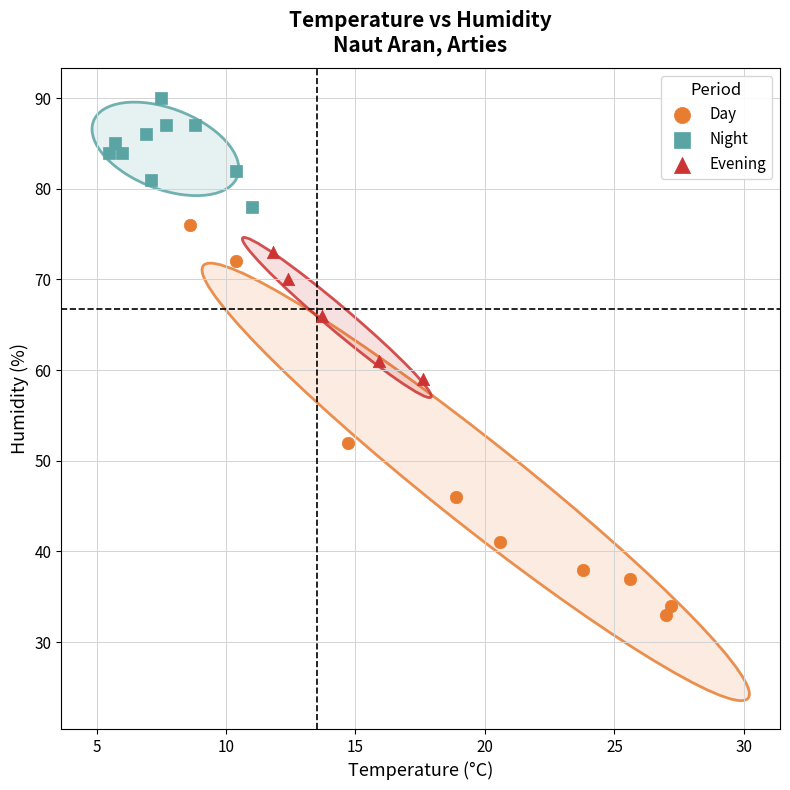

Which series reaches the maximum Y coordinate?

Night